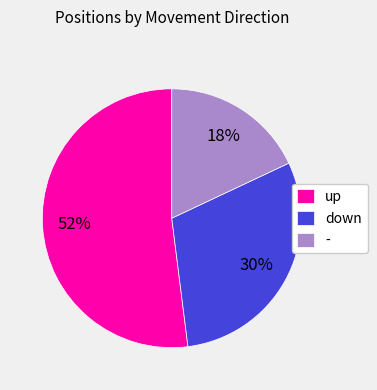

Is the sum of - and up greater than half?

Yes